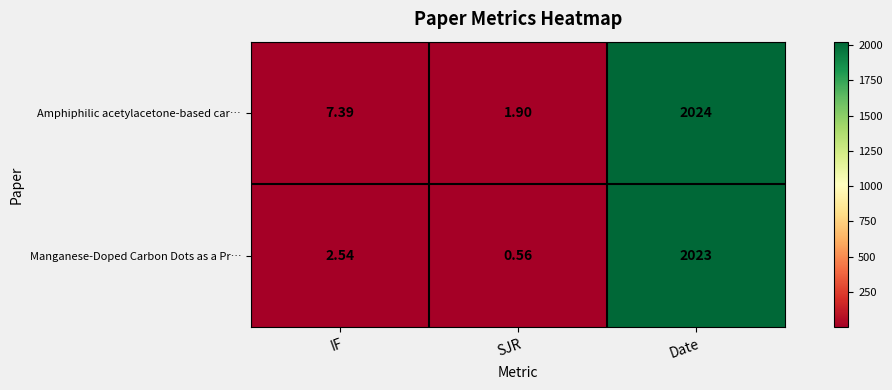

What is the total value across all series at IF?

9.9